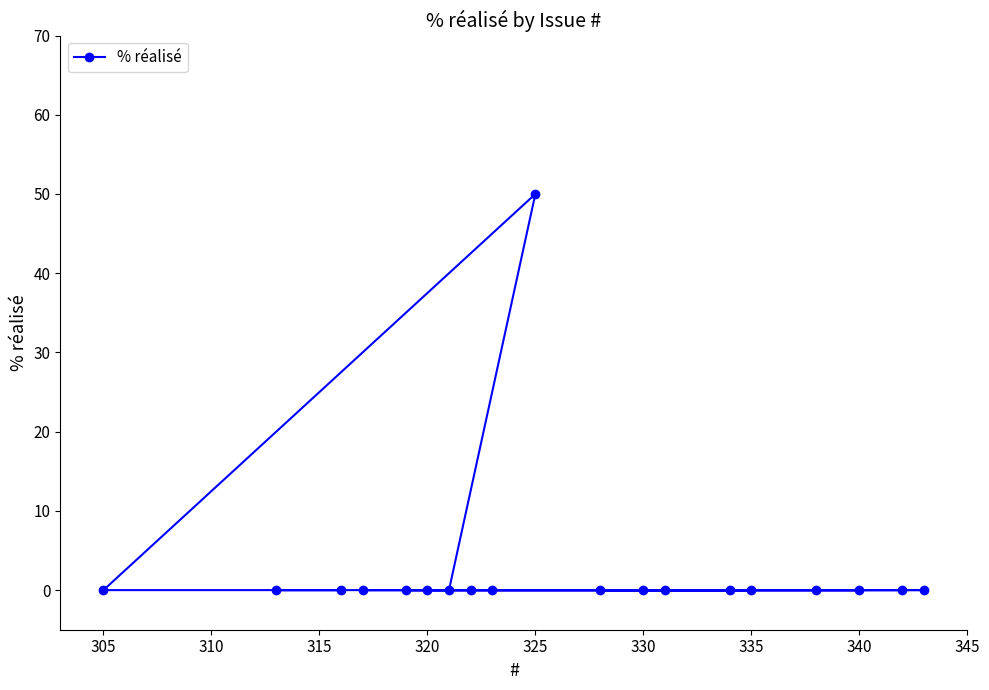

What is the average value?

3